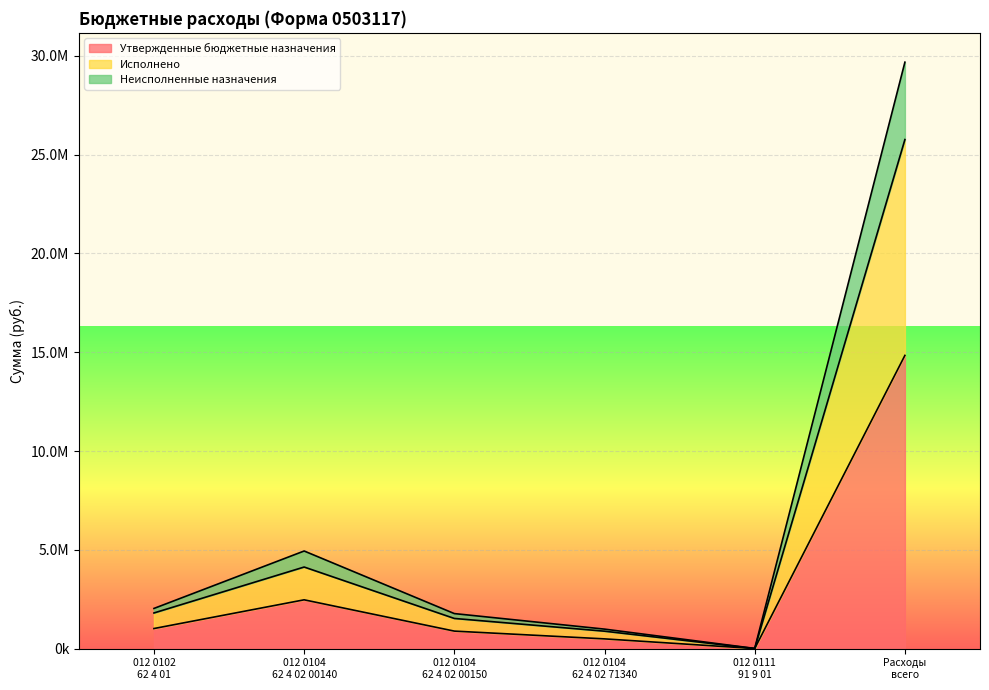

Rank the series by their maximum value, from lowest to highest.

Утвержденные бюджетные назначения, Исполнено, Неисполненные назначения